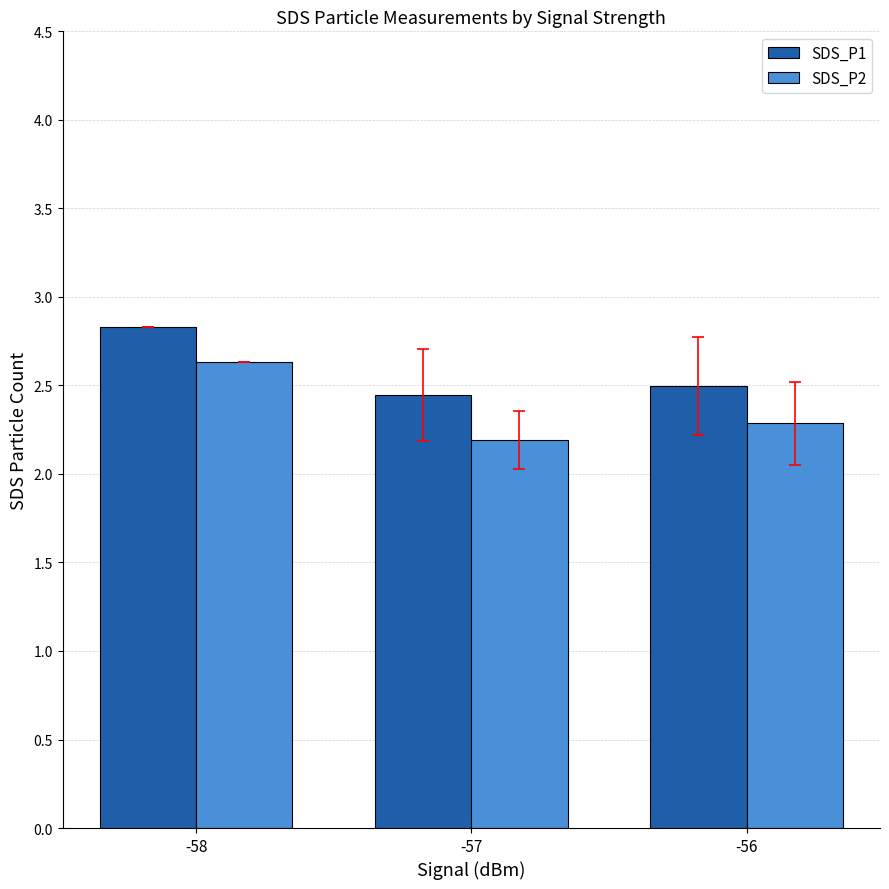

Which category has the highest value across all series?

-58